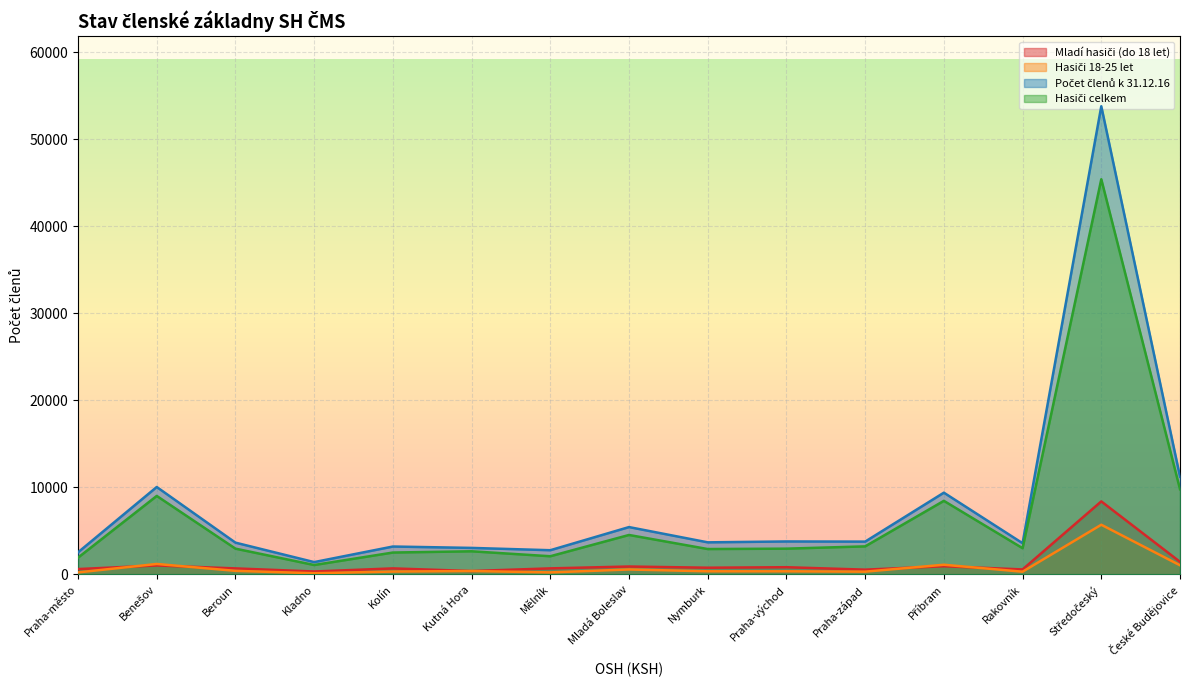

Reading left to right, extract all data points from this chart.

Mladí hasiči (do 18 let): Praha-město=614	Benešov=1026	Beroun=690	Kladno=336	Kolín=691	Kutná Hora=389	Mělník=693	Mladá Boleslav=907	Nymburk=769	Praha-východ=827	Praha-západ=547	Příbram=938	Rakovník=573	Středočeský=8386	České Budějovice=1443
Hasiči 18-25 let: Praha-město=230	Benešov=1199	Beroun=408	Kladno=136	Kolín=326	Kutná Hora=390	Mělník=231	Mladá Boleslav=566	Nymburk=357	Praha-východ=356	Praha-západ=316	Příbram=1110	Rakovník=310	Středočeský=5705	České Budějovice=1050
Počet členů k 31.12.16: Praha-město=2537	Benešov=10040	Beroun=3648	Kladno=1414	Kolín=3203	Kutná Hora=3044	Mělník=2779	Mladá Boleslav=5437	Nymburk=3683	Praha-východ=3785	Praha-západ=3767	Příbram=9388	Rakovník=3583	Středočeský=53771	České Budějovice=11226
Hasiči celkem: Praha-město=1923	Benešov=9014	Beroun=2958	Kladno=1078	Kolín=2512	Kutná Hora=2655	Mělník=2086	Mladá Boleslav=4530	Nymburk=2914	Praha-východ=2958	Praha-západ=3220	Příbram=8450	Rakovník=3010	Středočeský=45385	České Budějovice=9783